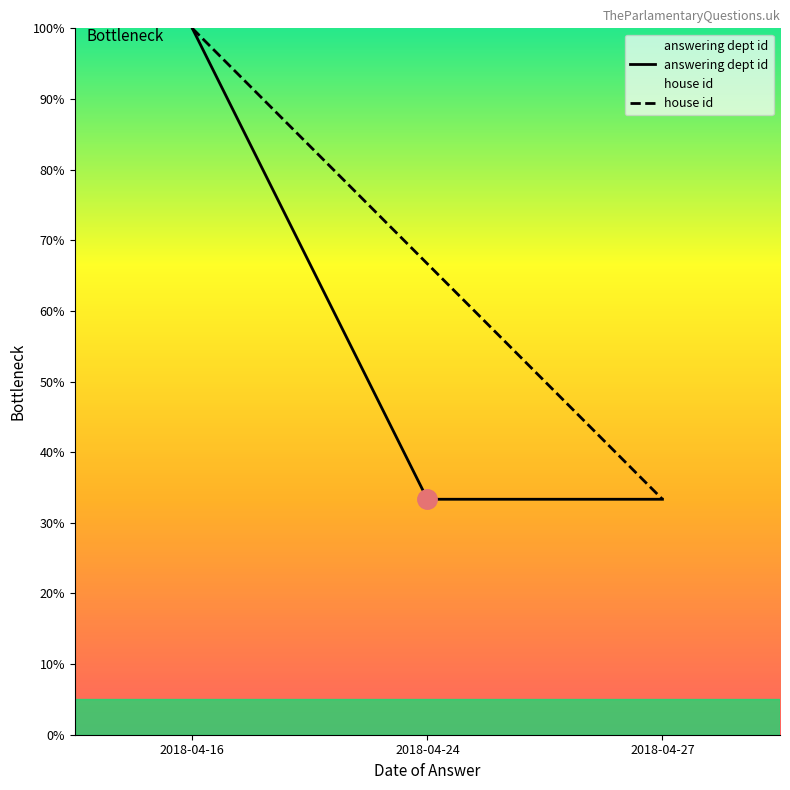

Does the chart have visible grid lines?

No